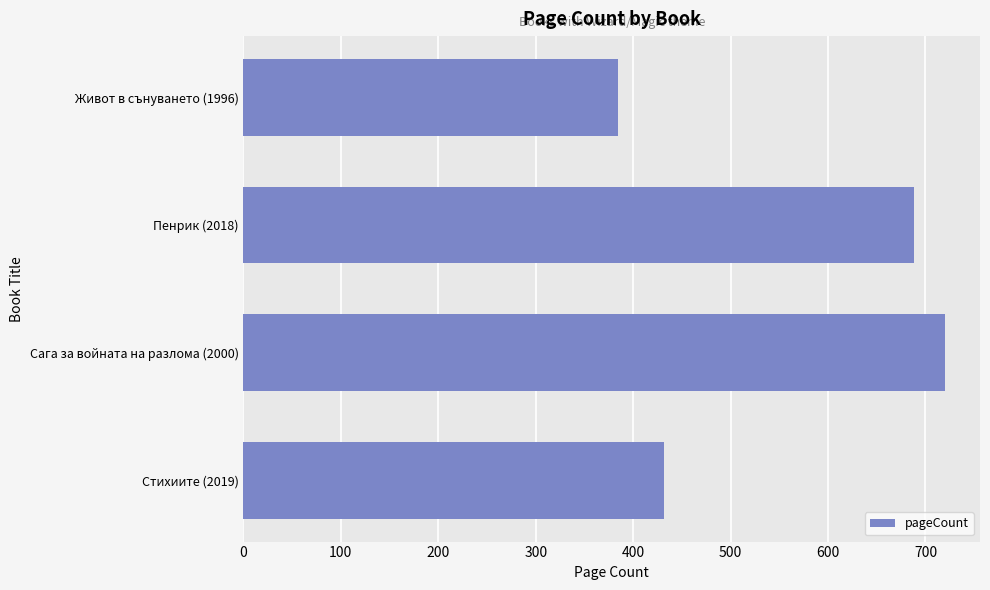

True or false: the data shows 432 at Стихиите (2019).

True